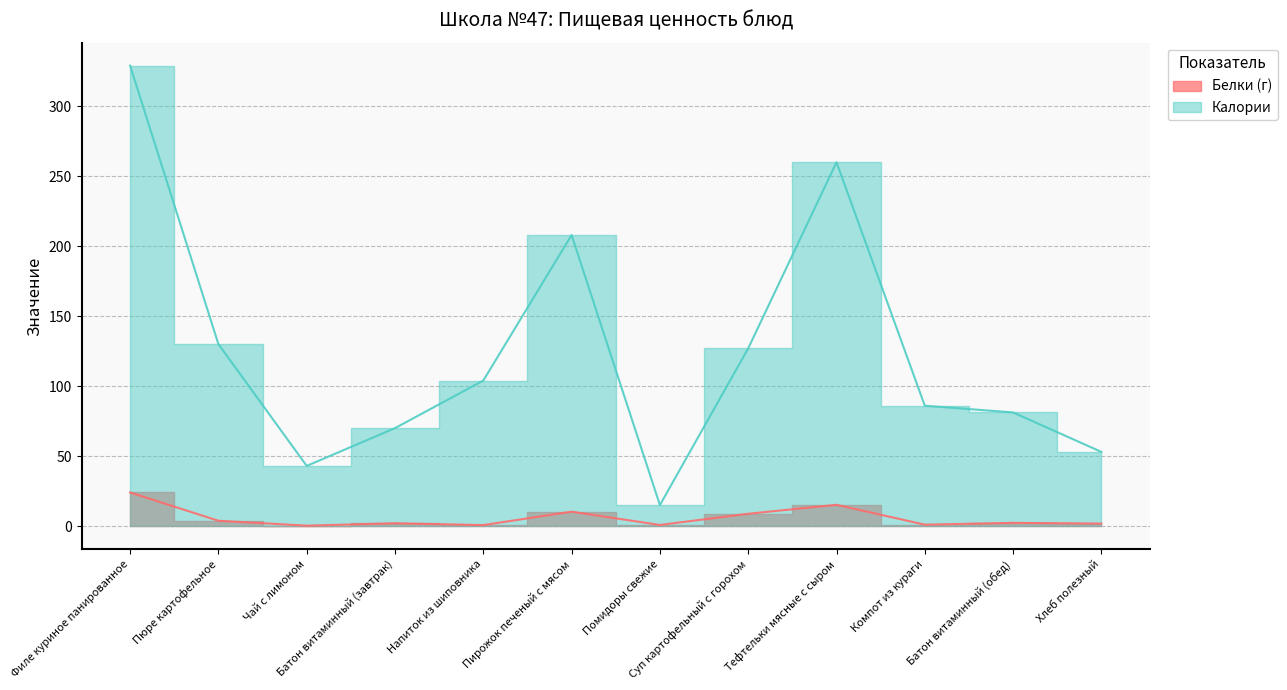

Does the chart have visible grid lines?

Yes